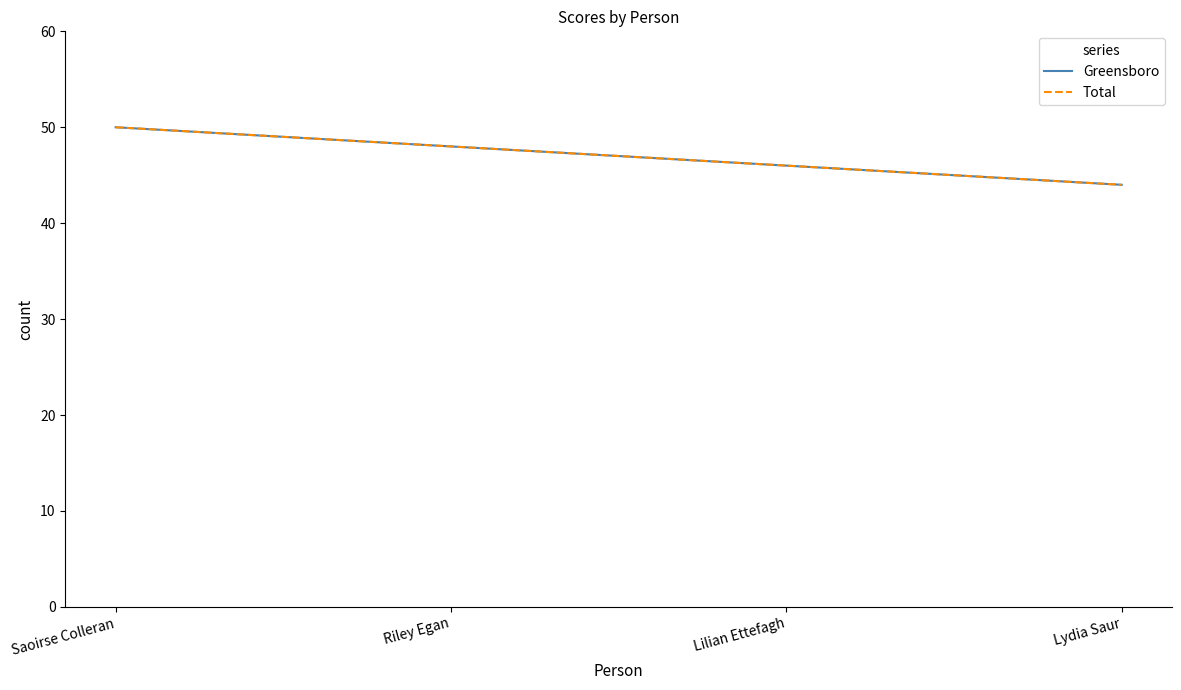

Does the chart display data point markers on the line(s)?

No